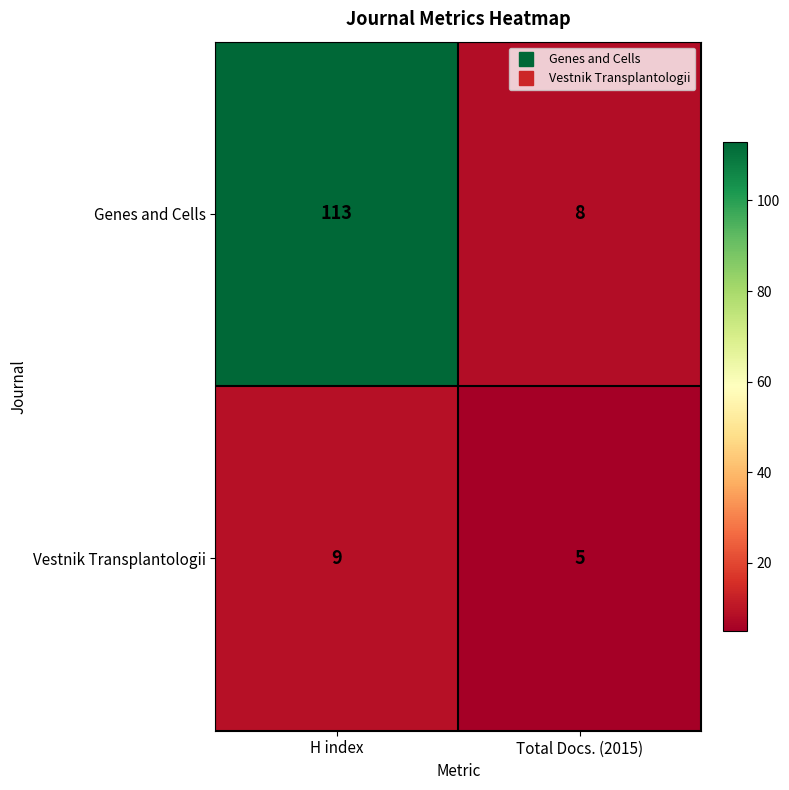

Reading left to right, transcribe all the data shown in this chart.

Genes and Cells: H index=113	Total Docs. (2015)=8
Vestnik Transplantologii: H index=9	Total Docs. (2015)=5